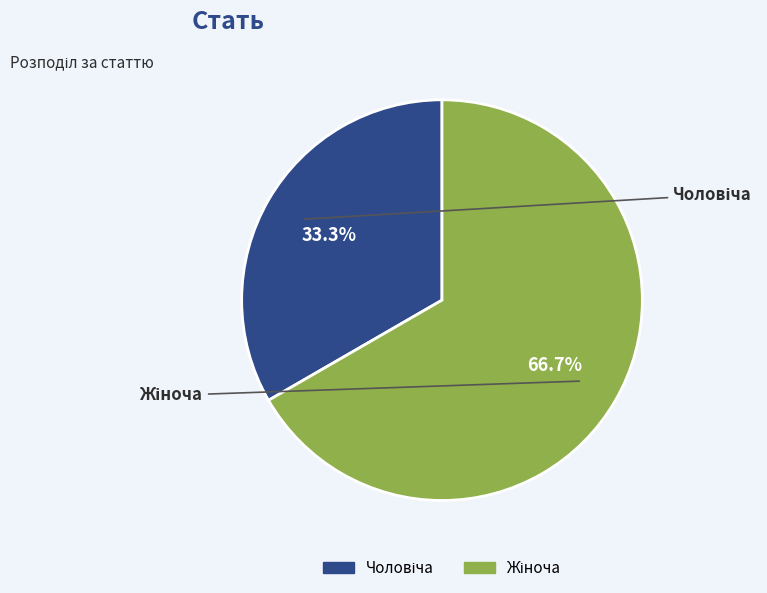

Is it true that Чоловіча is 33% of the pie?

True